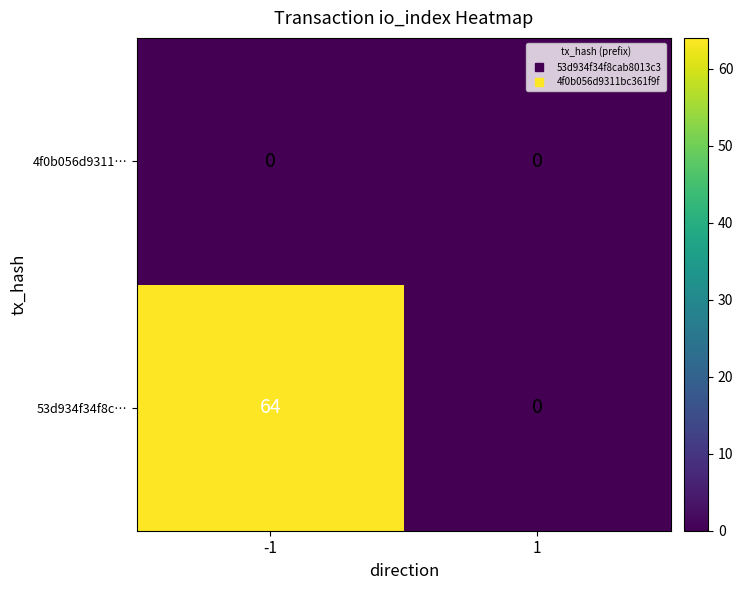

What is the approximate value of 53d934f34f8c… at -1?

64